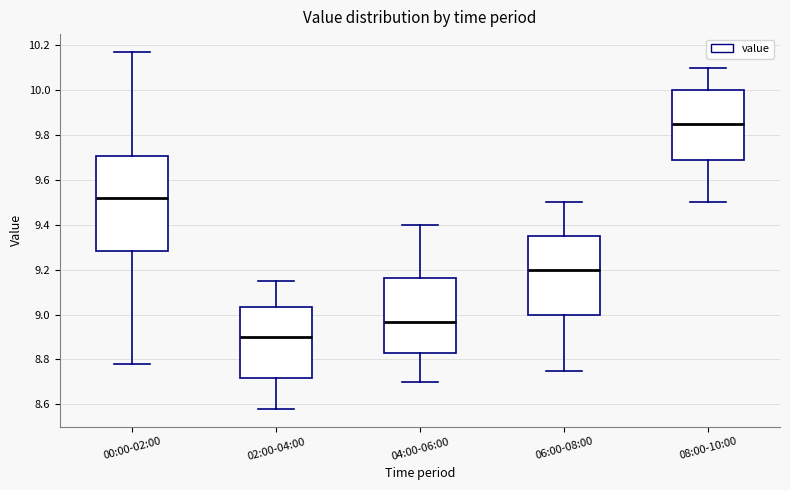

Which box is the tallest, from its lower edge to its upper edge?

00:00-02:00